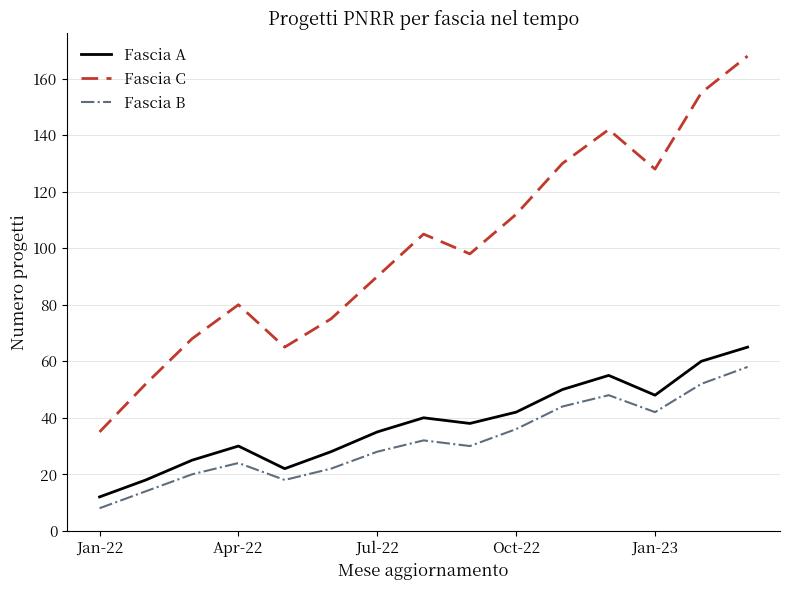

What is the smallest value displayed?

8